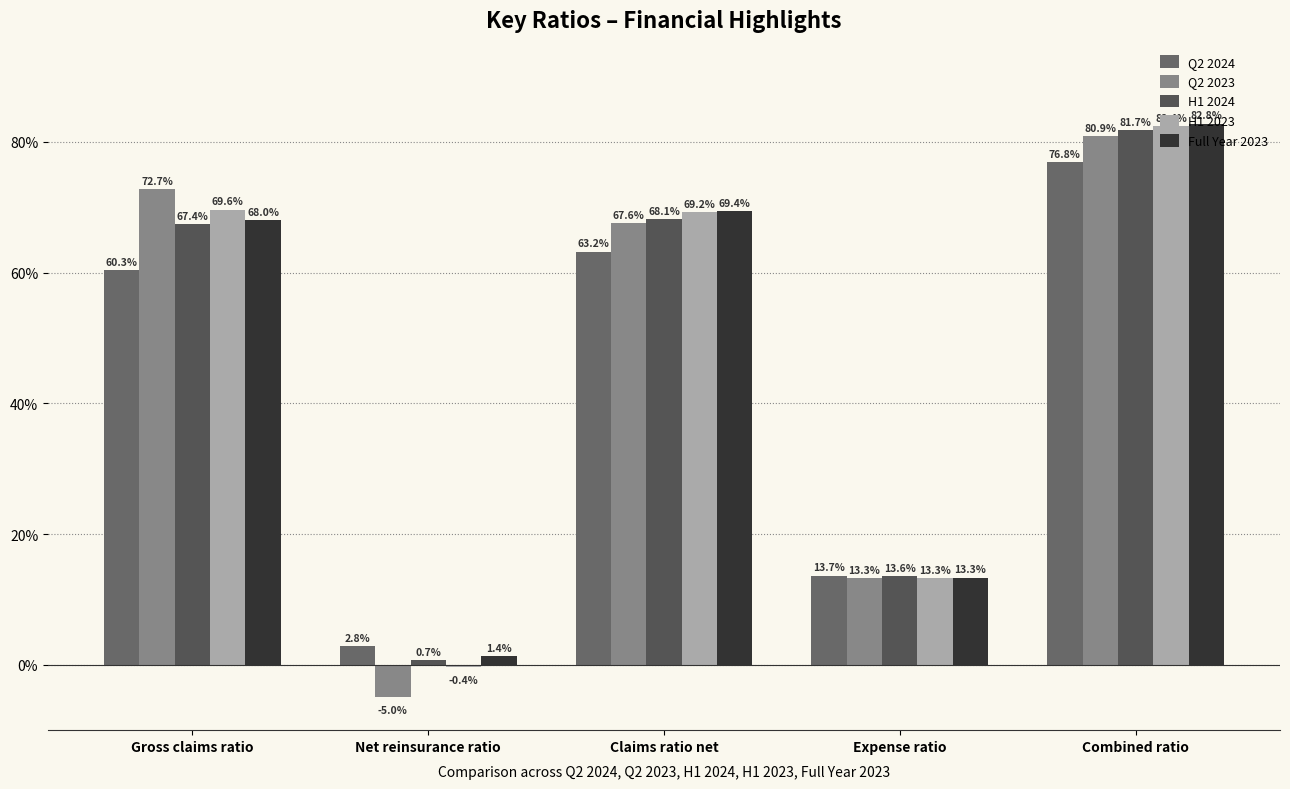

Are the bars horizontal?

No